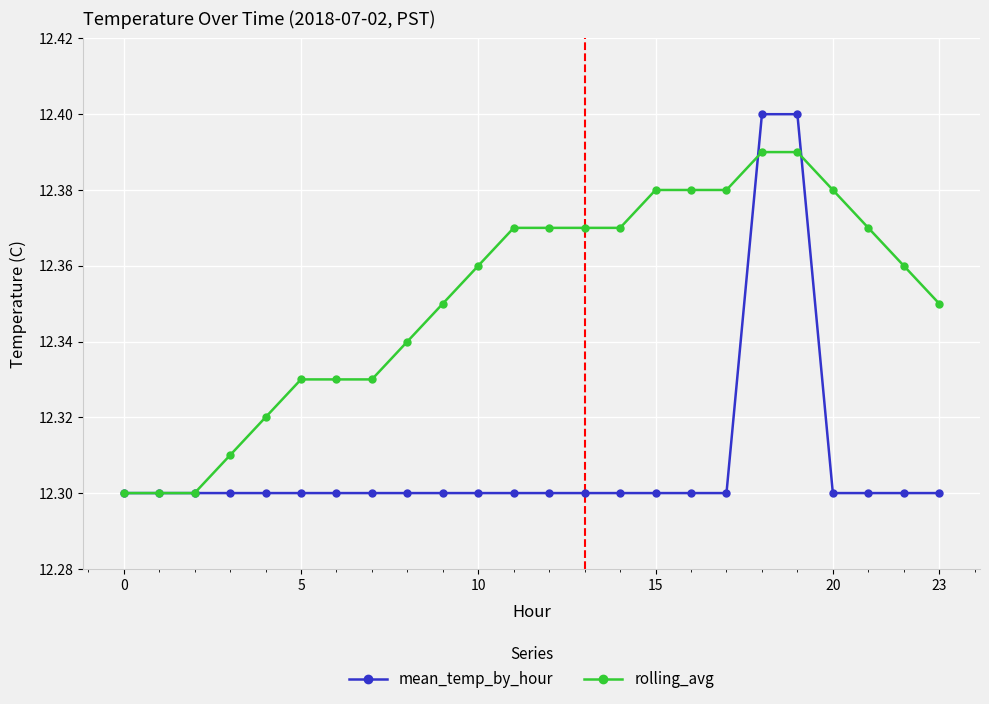

List the series in order of their peak value, lowest first.

rolling_avg, mean_temp_by_hour